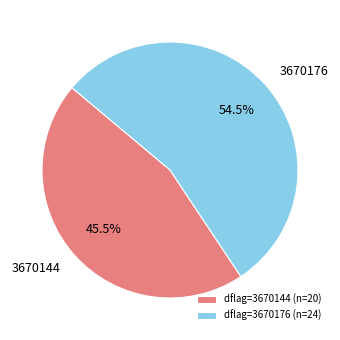

Which has a higher value, 3670144 or 3670176?

3670176